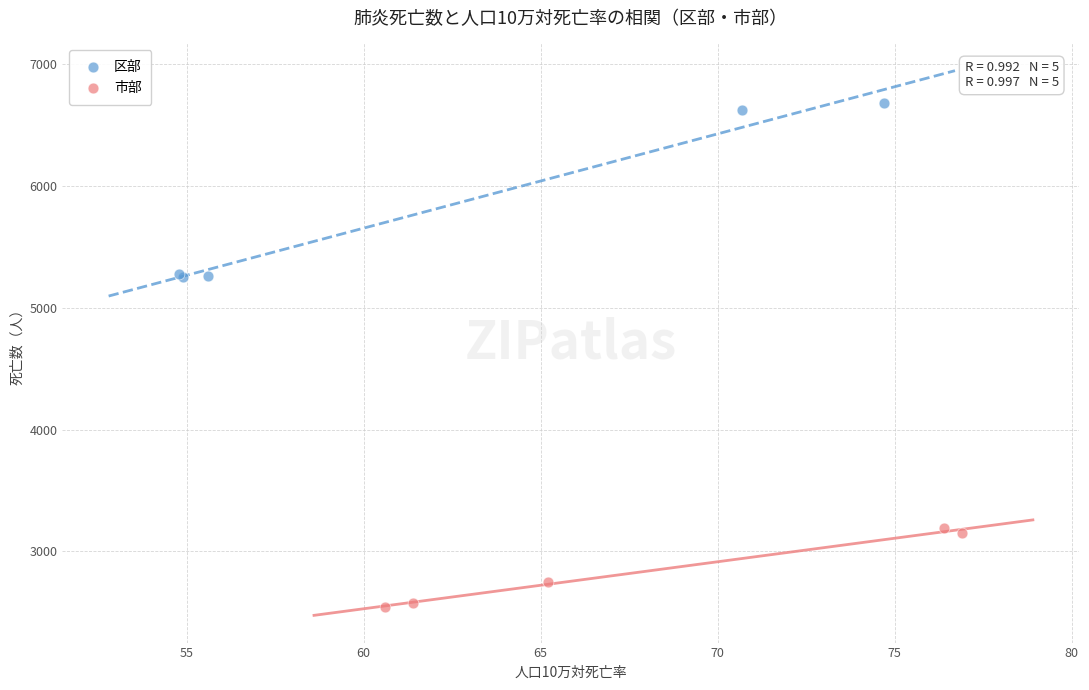

Which series reaches the minimum Y coordinate?

市部